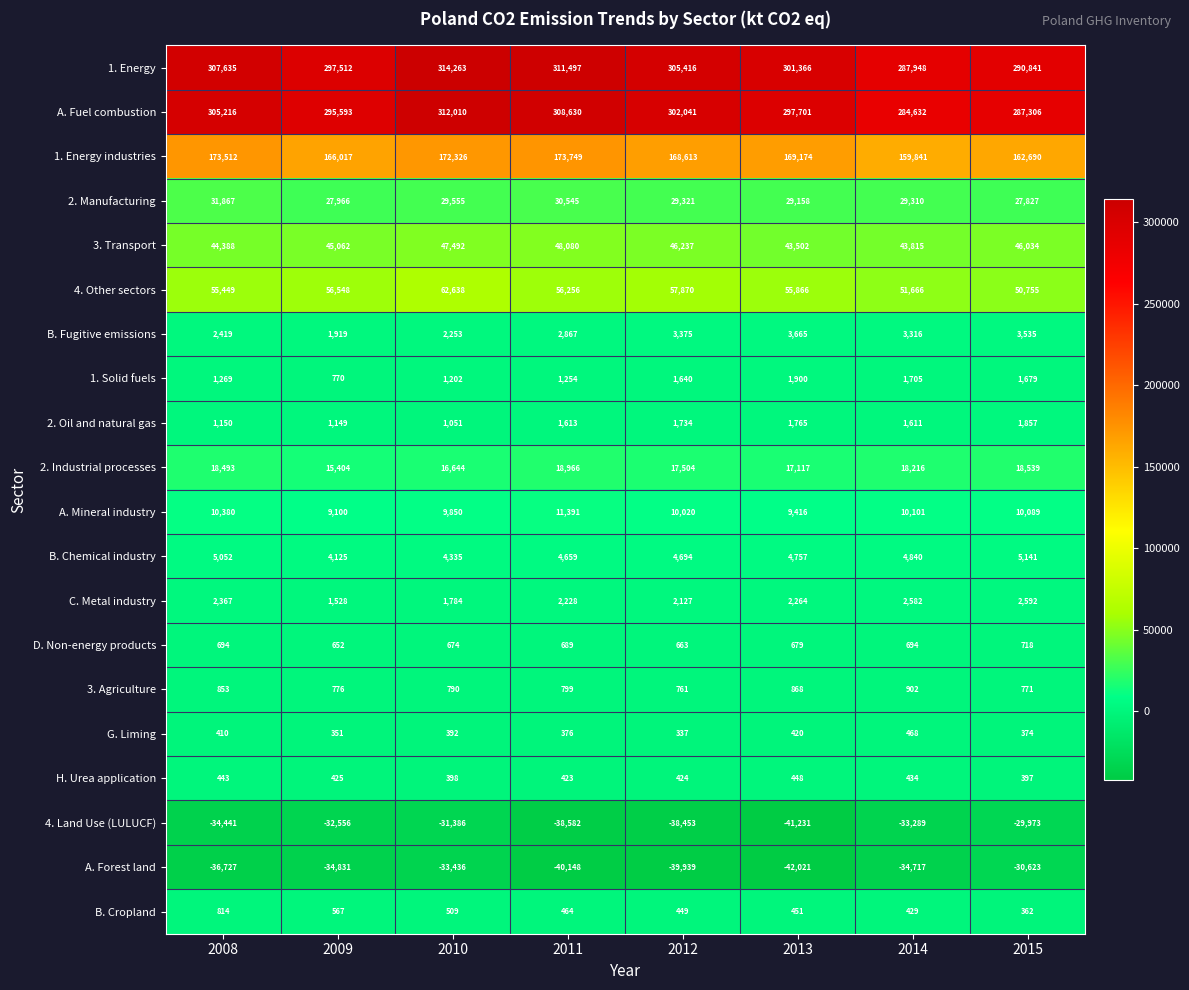

Which series has the largest total across all categories?

1. Energy